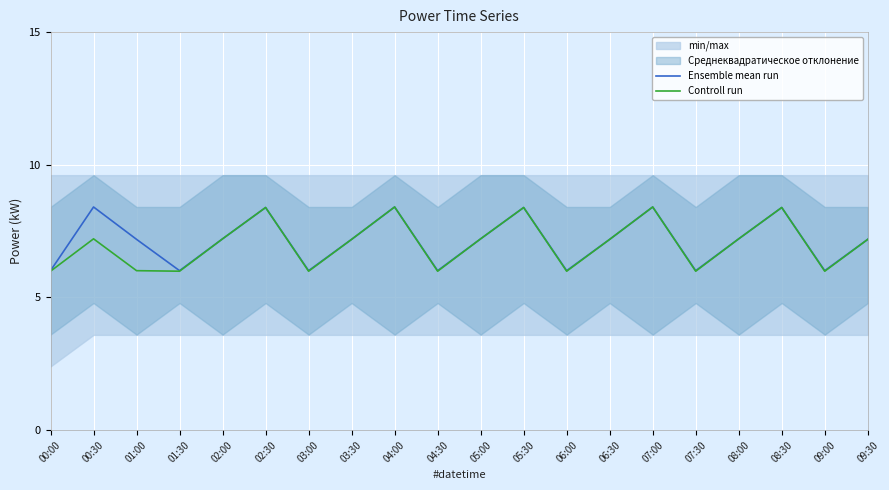

What is the maximum value for Controll run?

8.4